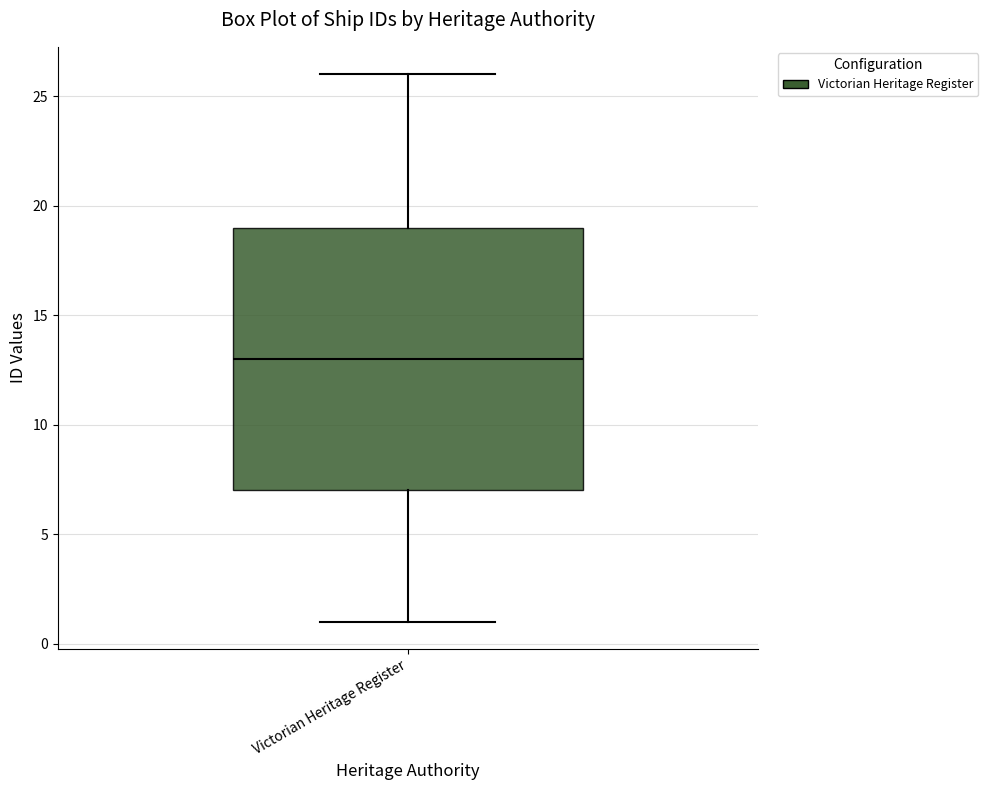

Where does the upper whisker of the box for Victorian Heritage Register end on the y-axis? The values are not printed on the chart, so give them approximately, as read against the axis.

26